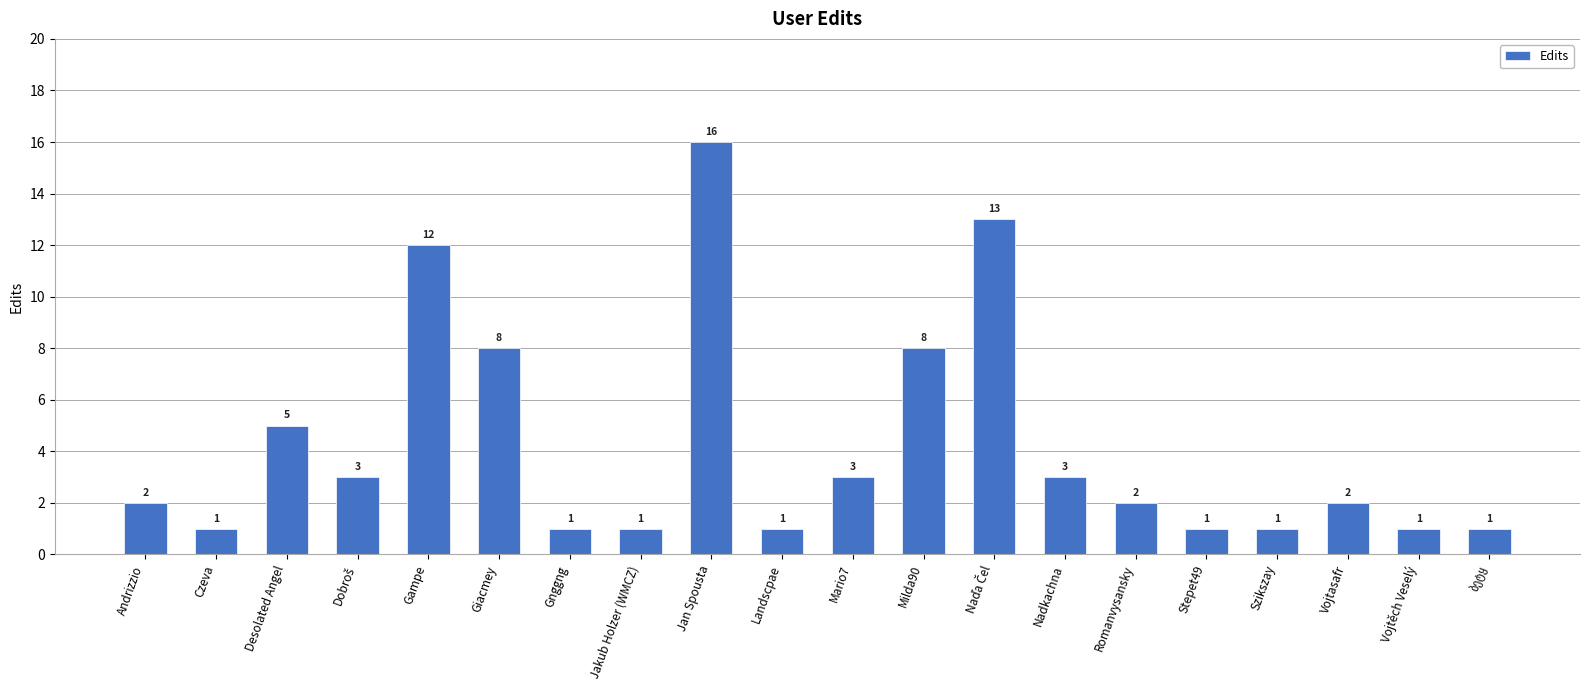

How many values are below 2?

8